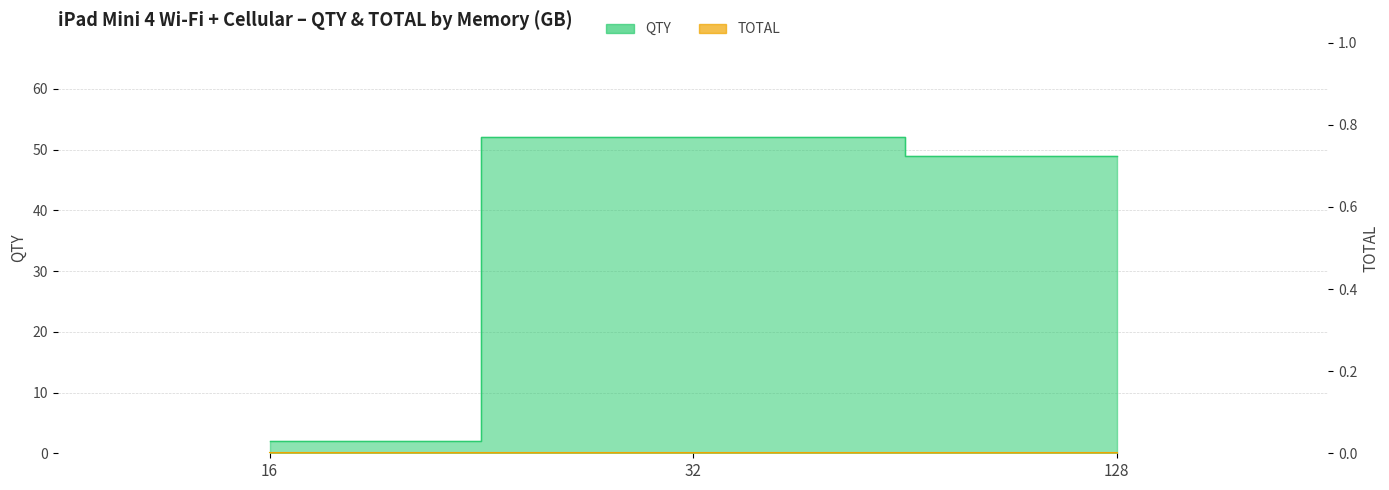

Reading left to right, what are all the values shown in this chart?

2	52	49